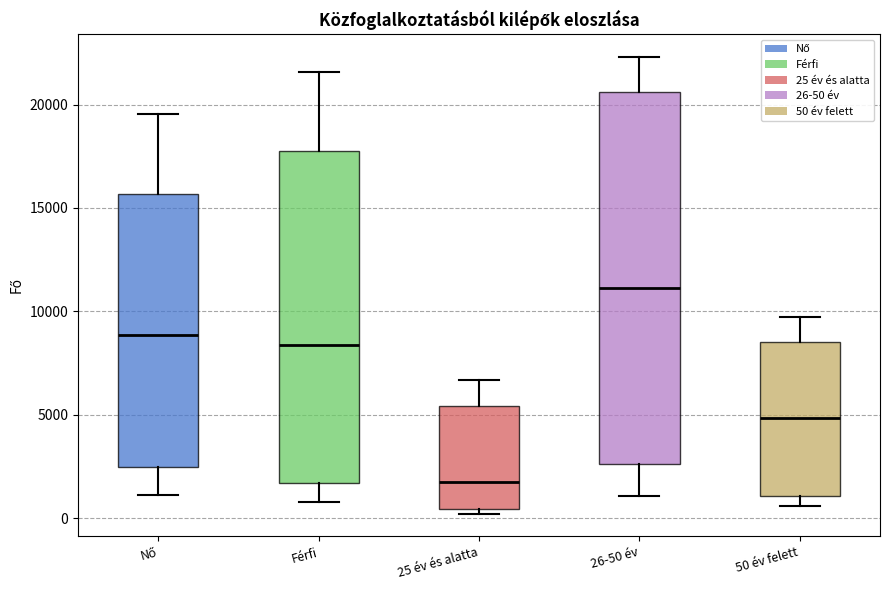

Comparing the boxes themselves (not the whiskers), which one is the tallest?

26-50 év